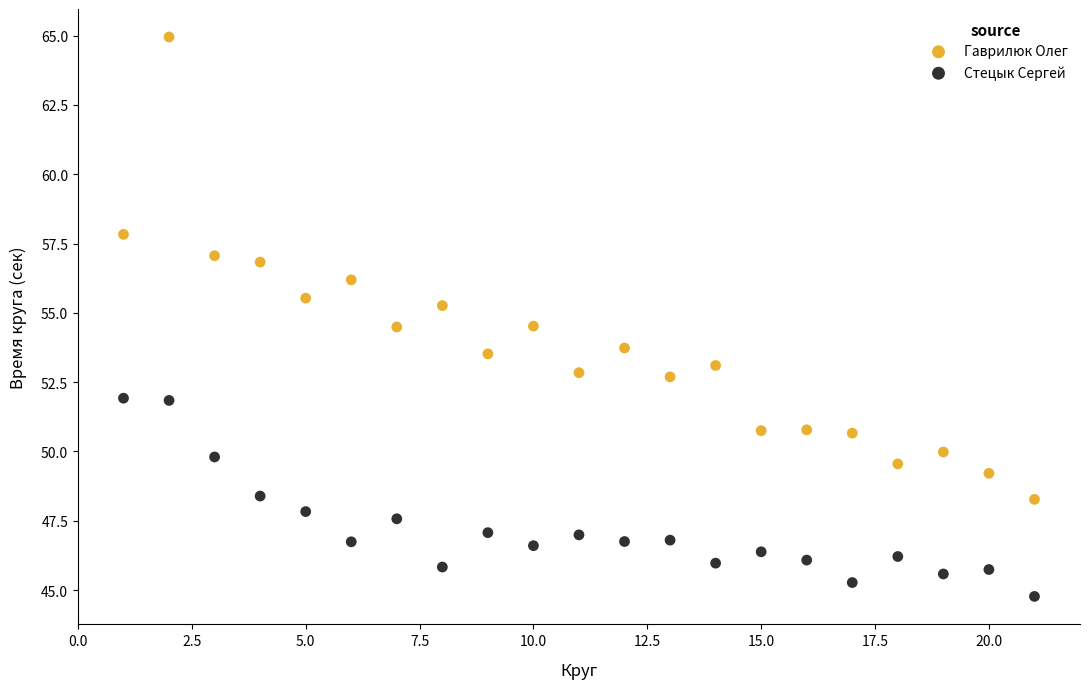

Which series has the widest spread of Y values?

Гаврилюк Олег